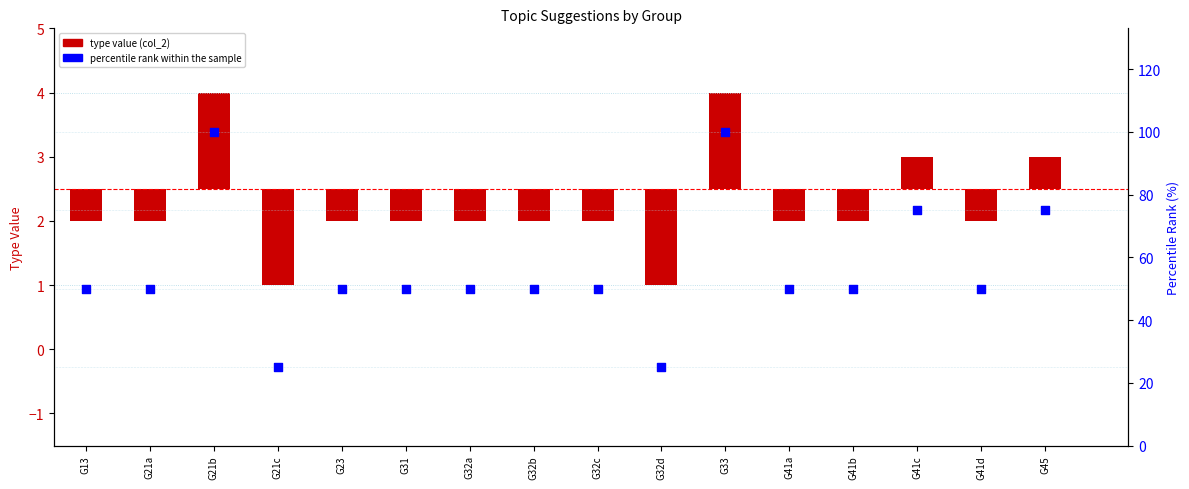

Which series reaches the minimum Y coordinate?

type value (col_2)